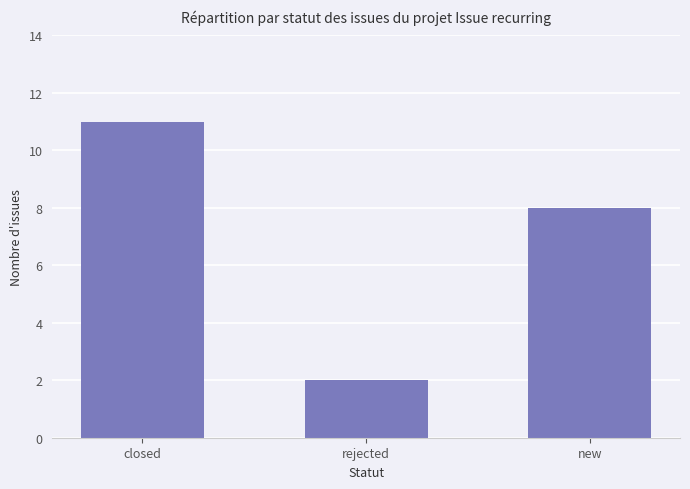

Which category has the highest value across all series?

closed